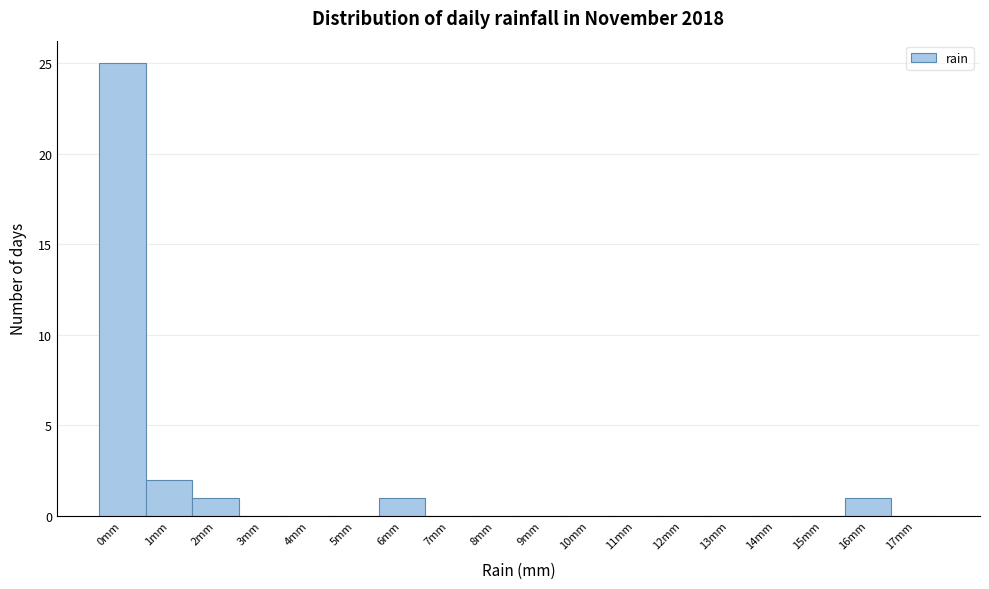

Reading left to right, transcribe all the data shown in this chart.

0mm=25	1mm=2	2mm=1	3mm=0	4mm=0	5mm=0	6mm=1	7mm=0	8mm=0	9mm=0	10mm=0	11mm=0	12mm=0	13mm=0	14mm=0	15mm=0	16mm=1	17mm=0